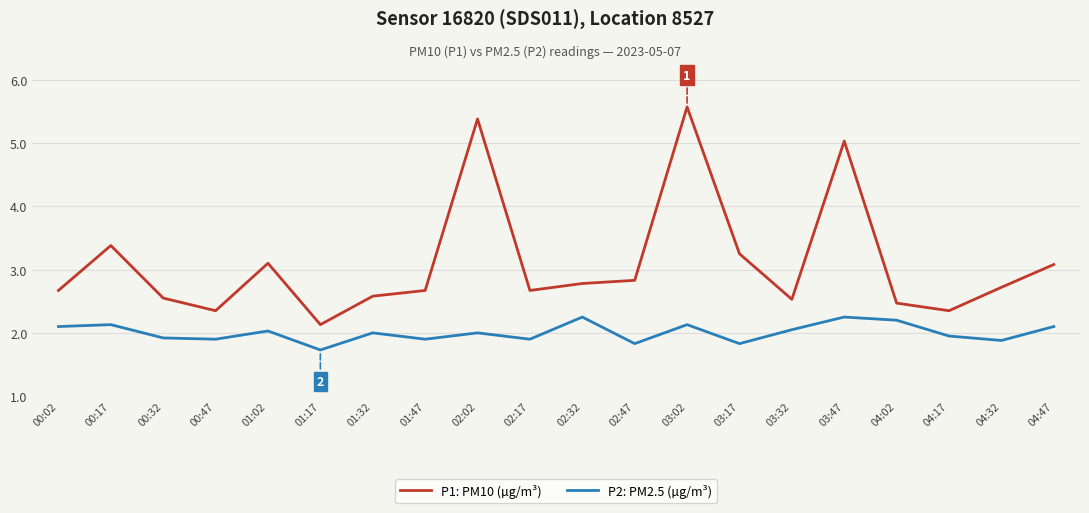

What are all the series names shown in the legend?

P1: PM10 (µg/m³), P2: PM2.5 (µg/m³)